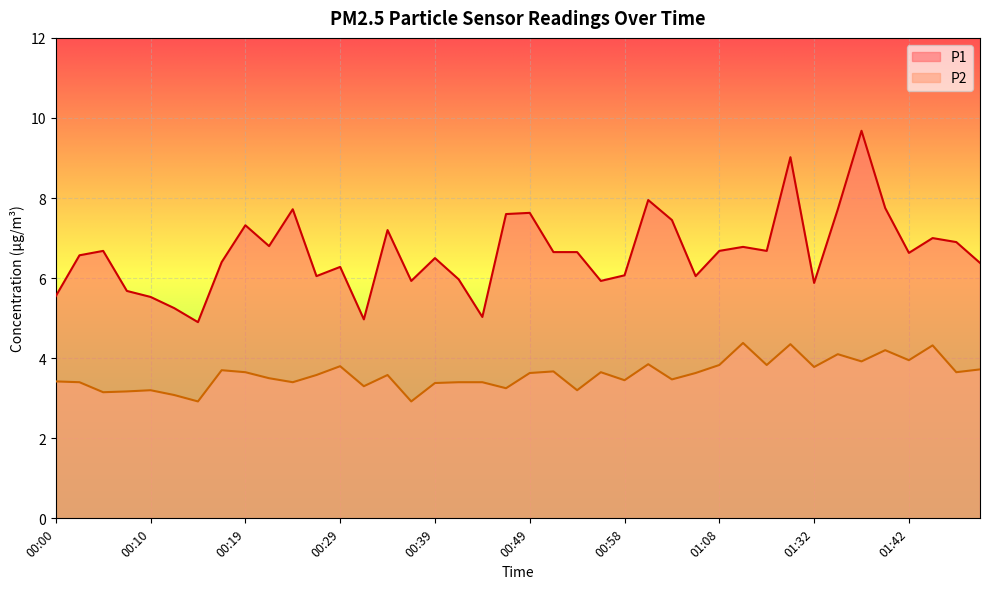

True or false: P2 and P1 intersect in this chart.

False